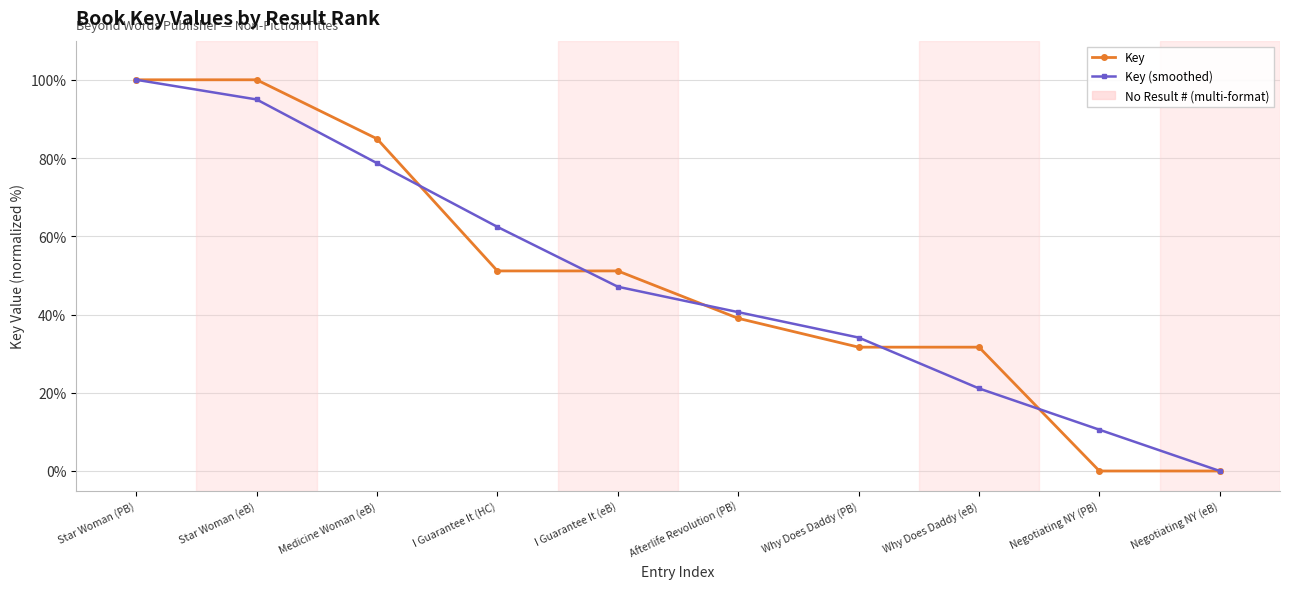

What is the difference between the highest and lowest values at Medicine Woman (eB)?

6.2